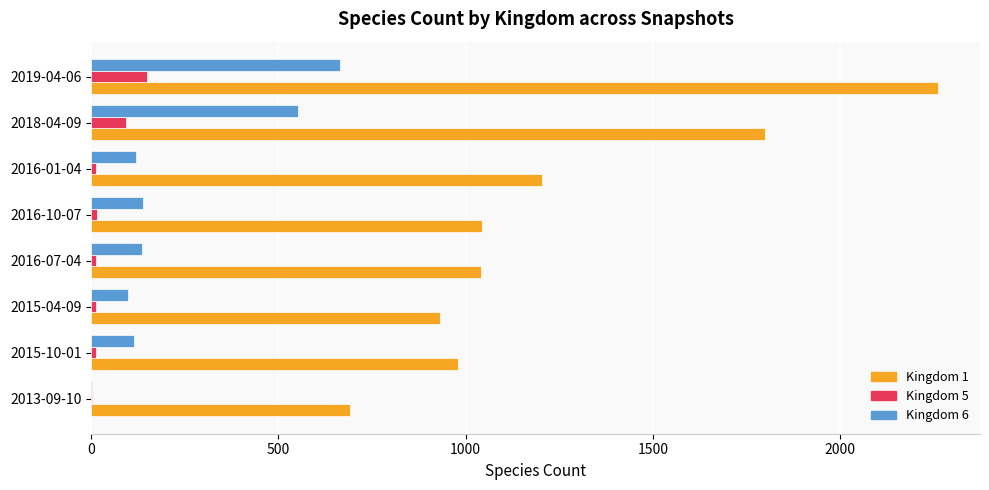

Which series has the largest range (max minus min)?

Kingdom 1